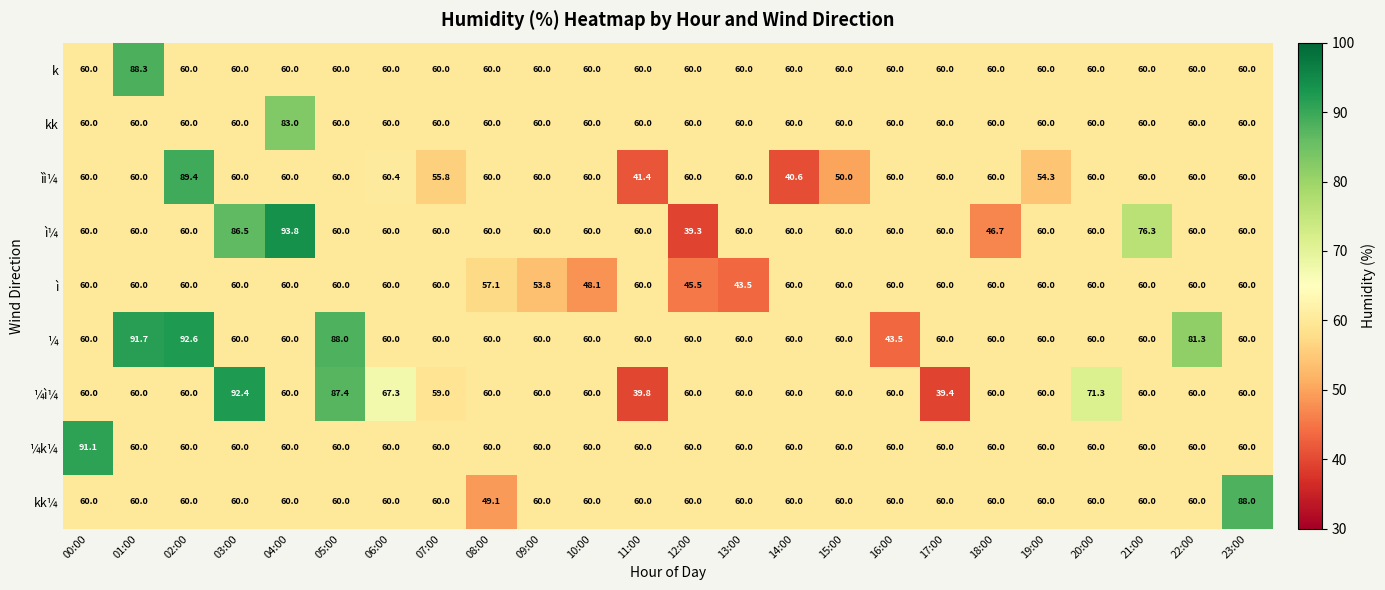

Which series has the widest spread of values?

ì¼